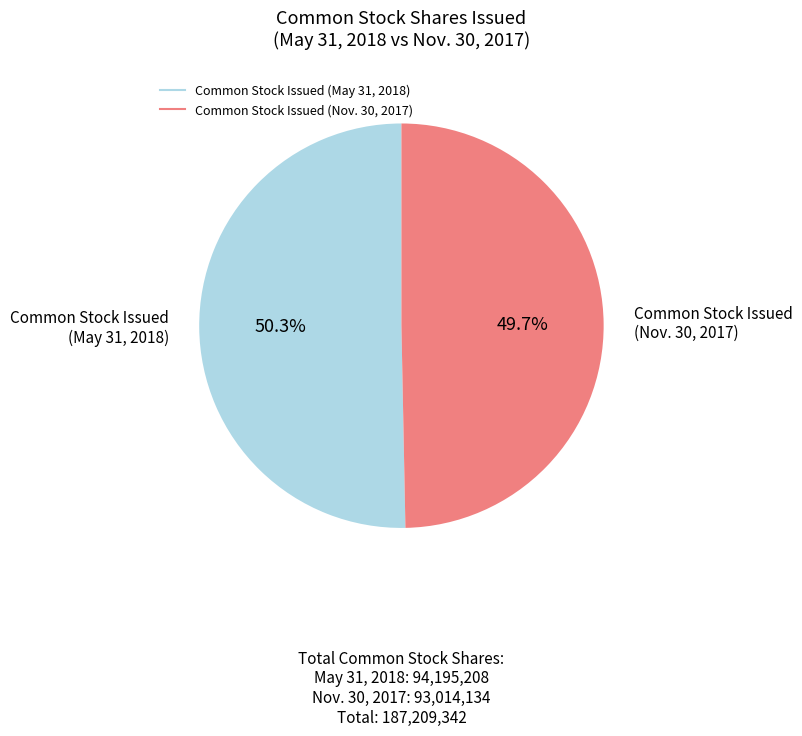

Does any single category account for the majority?

Yes